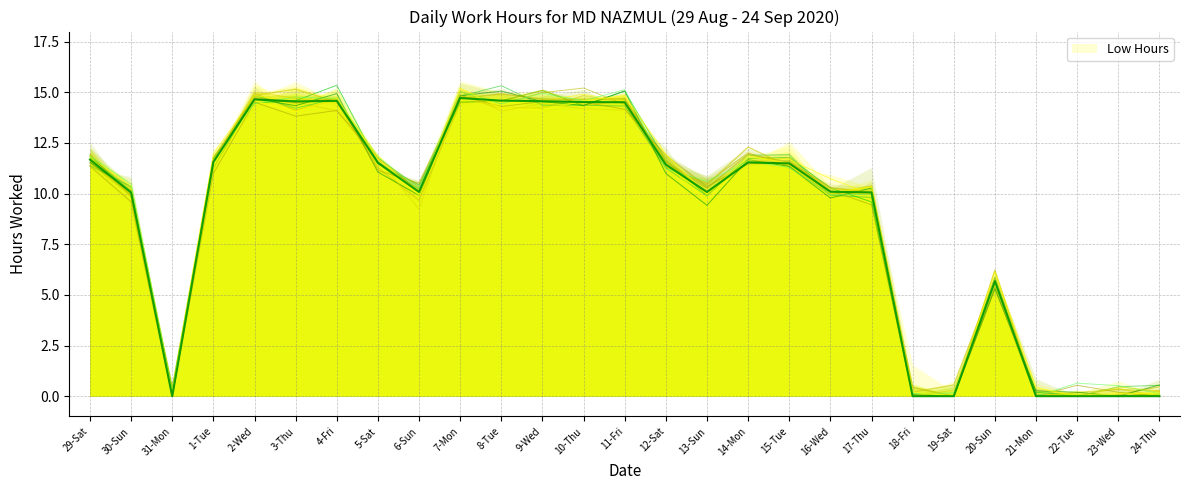

Reading left to right, what are all the values shown in this chart?

11.8	10.1	0.0	11.8	14.5	14.6	15.3	11.5	10.4	14.5	14.6	15.1	14.3	15.1	11.6	9.9	11.7	11.8	10.3	9.6	0.0	0.0	5.7	0.2	0.1	0.0	0.1